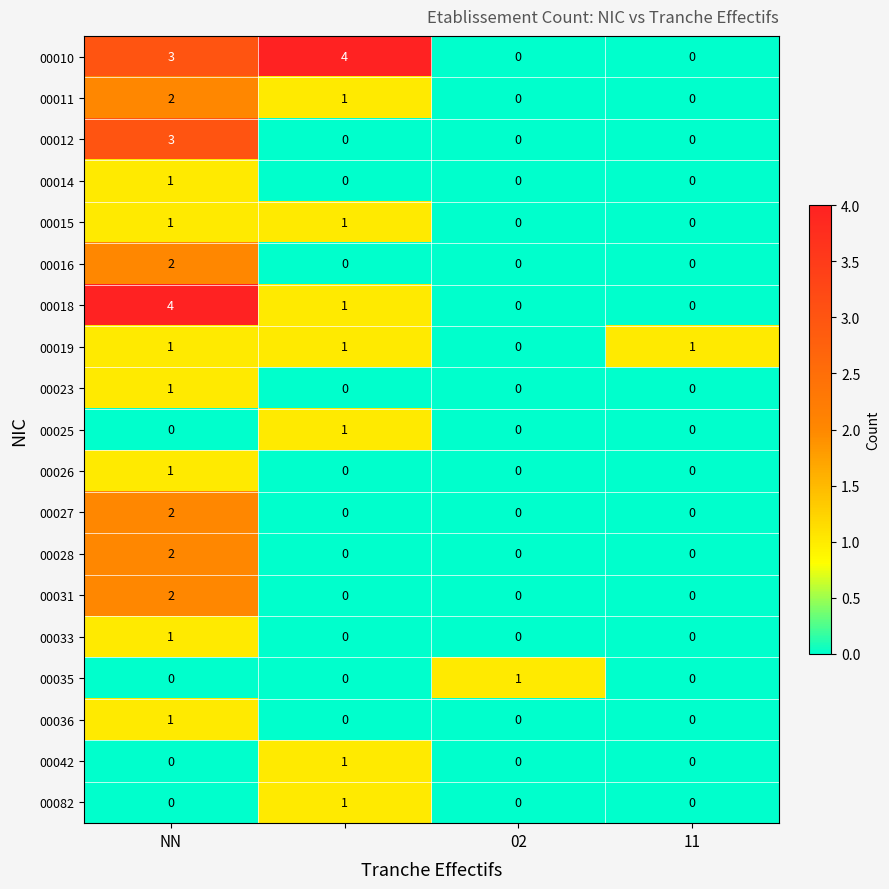

Count the 00042 values in the range 0 to 1.

4